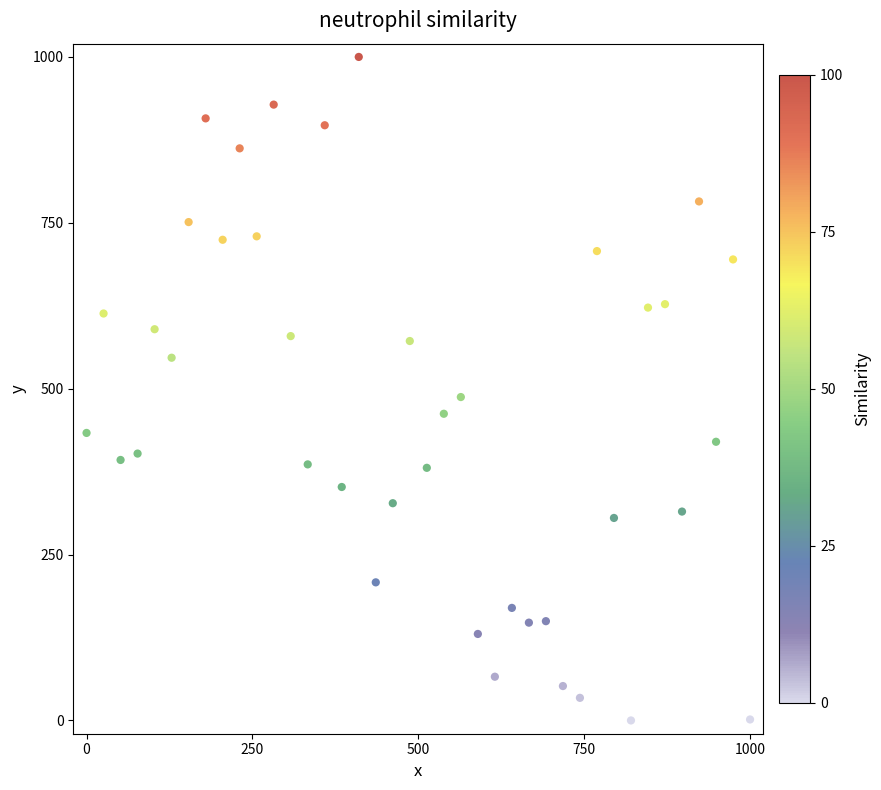

What Y value in the scatter plot is closest to 500?

487.4